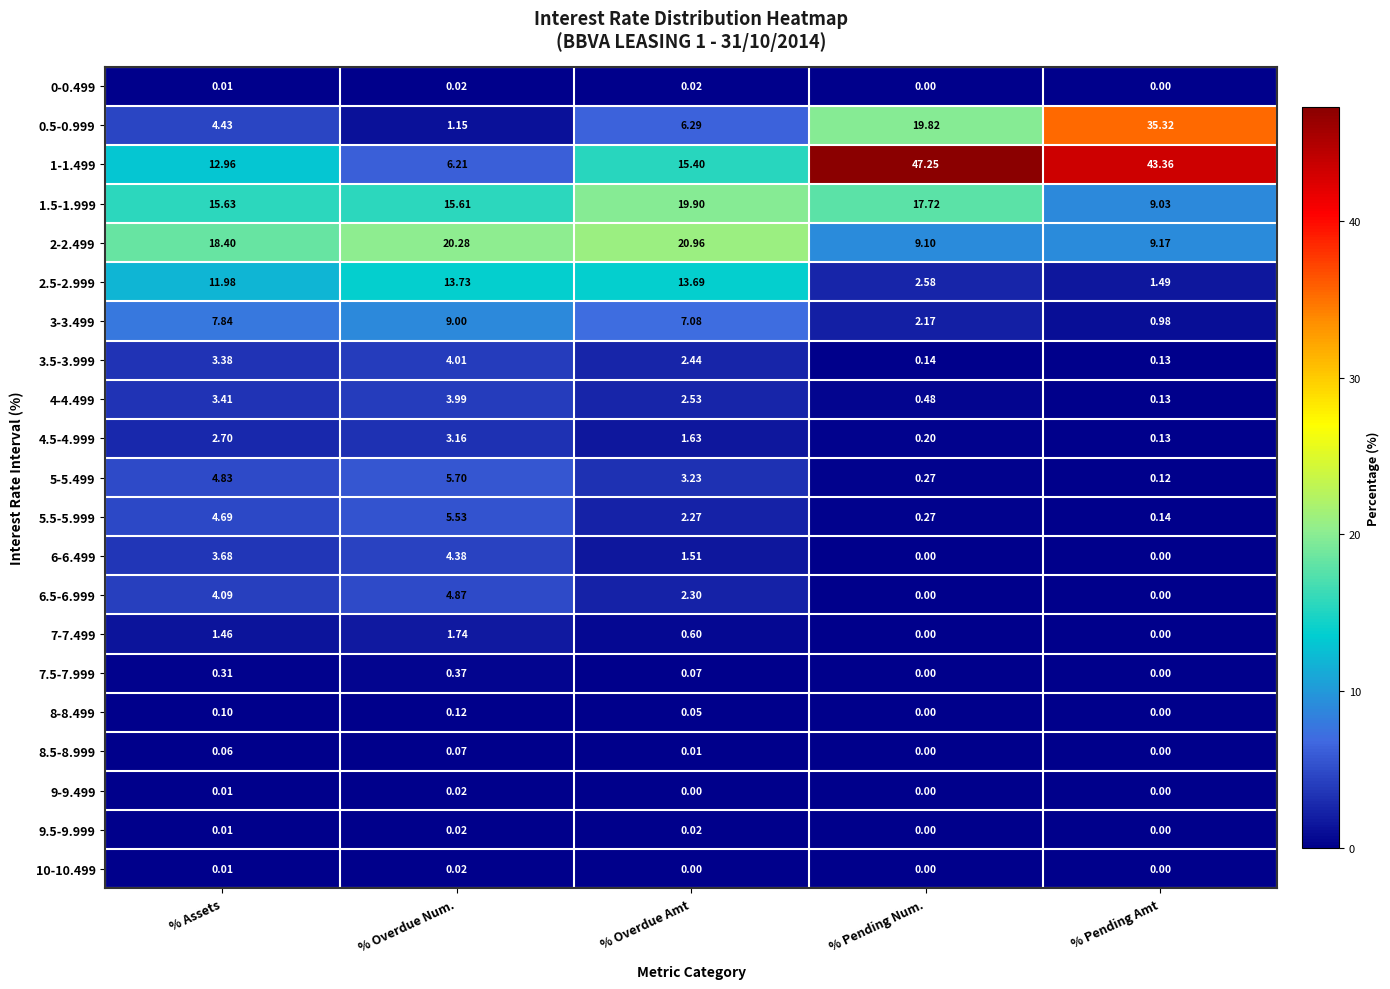

Which series has the largest range (max minus min)?

1-1.499